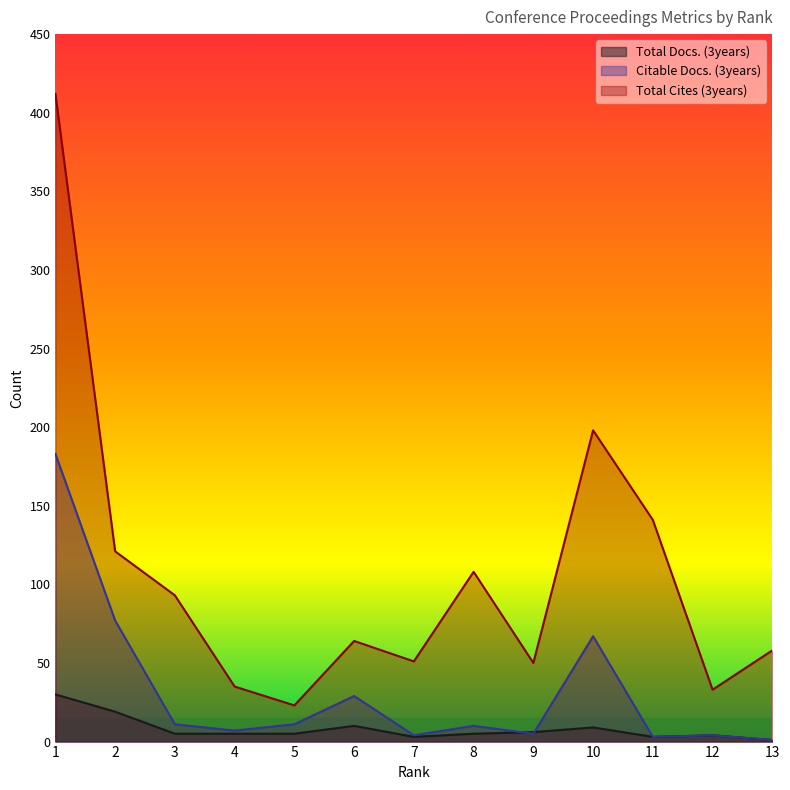

At how many categories does at least one series exceed 27?

12